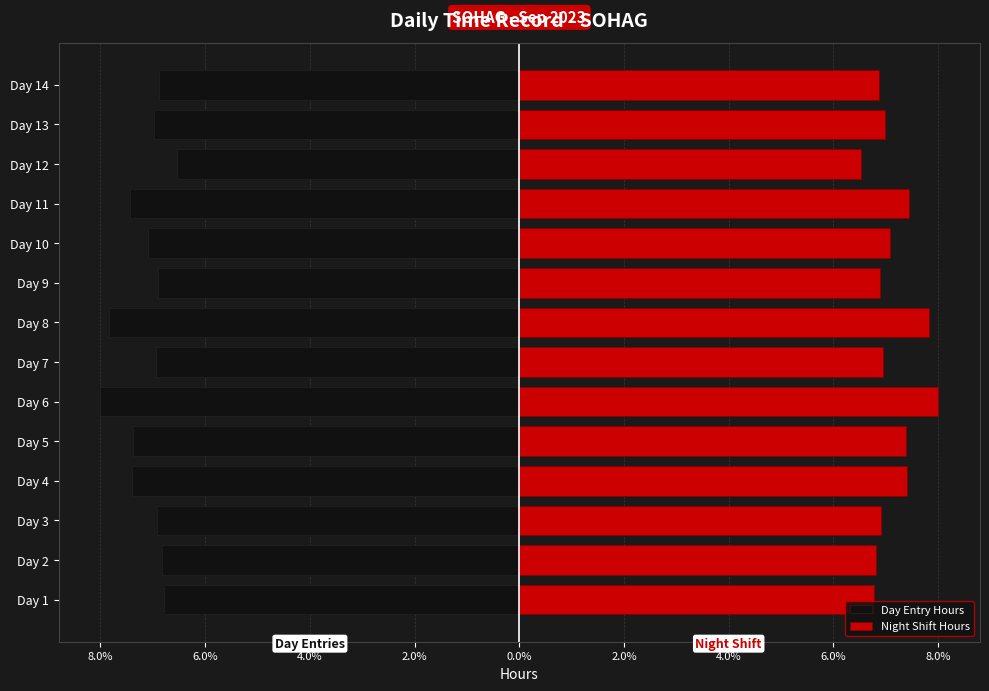

What is the maximum value shown in the chart?

8.0